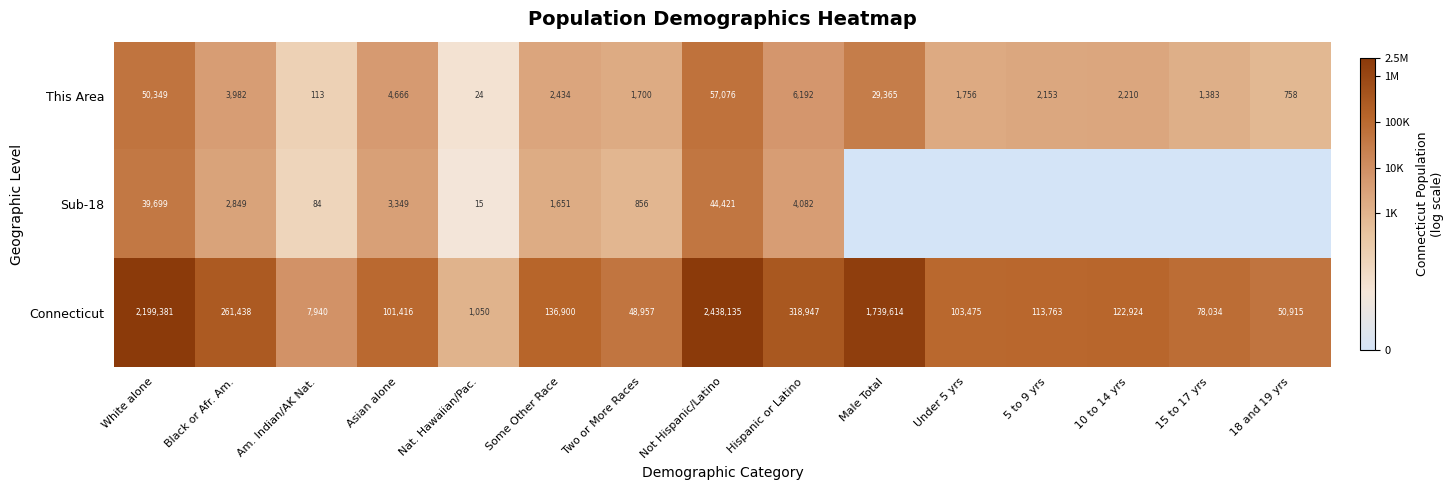

The Connecticut series shows 5.7 at Some Other Race. True or false?

False